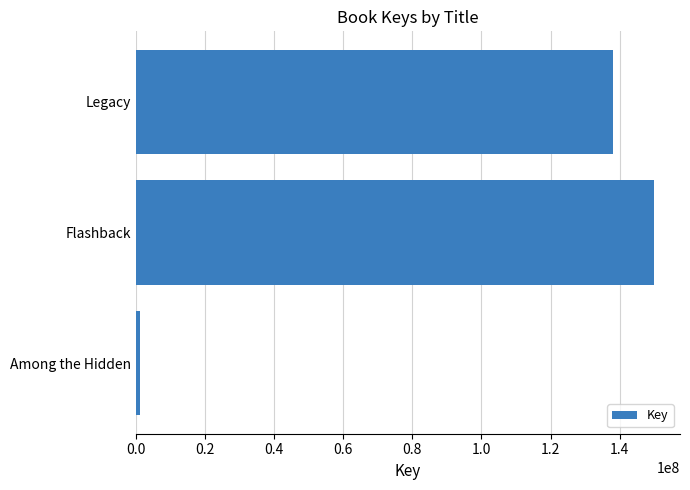

What is the sum of all values?

289221526